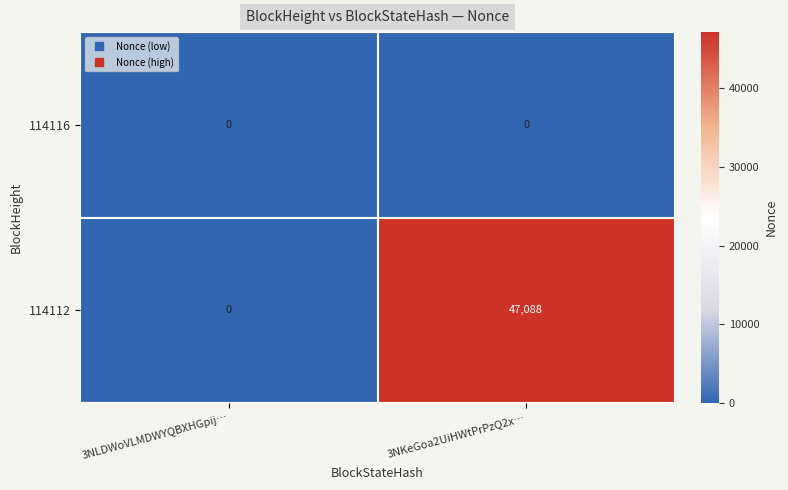

Which series has the largest range (max minus min)?

114112